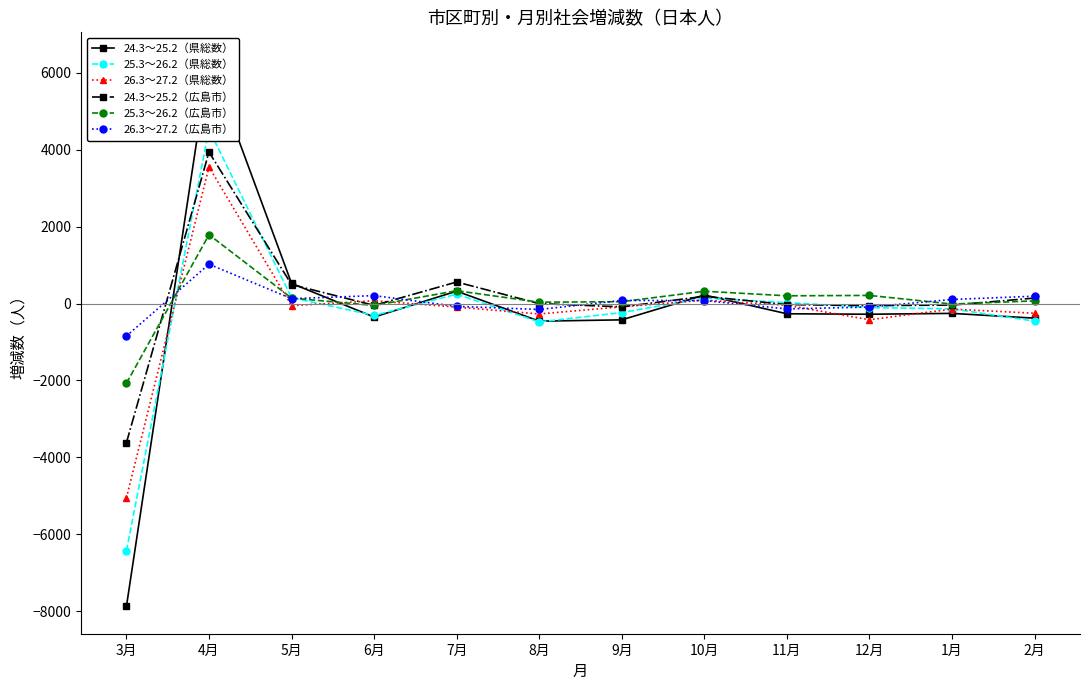

Where is 25.3～26.2（県総数） nearest to the value -950?

8月